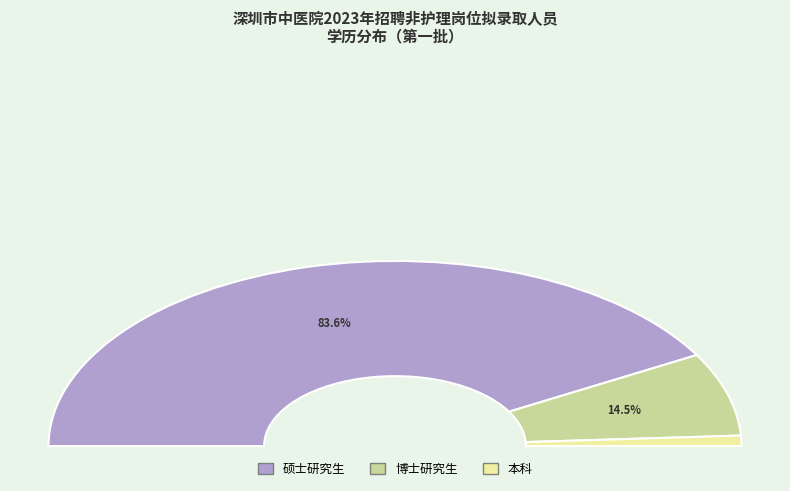

To the nearest percent, what is the combined percentage of 硕士研究生 and 博士研究生?

98%